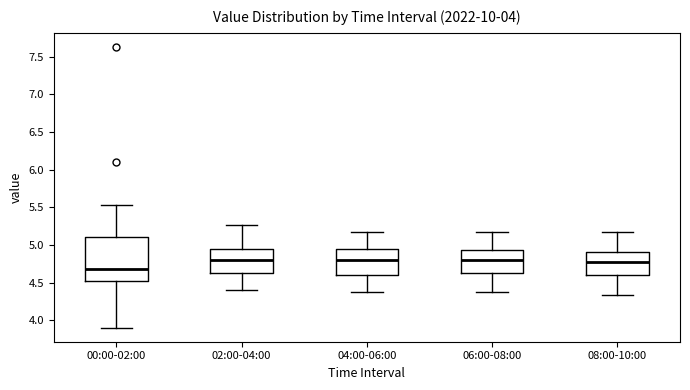

Reading left to right, read every box against the y-axis: the position of its median line, the range the box covers, and the ends of its whiskers. The values are not printed on the chart, so give them approximately, as read against the axis.

00:00-02:00: median 4.70, box 4.50 to 5.10, whiskers 3.90 to 5.55
02:00-04:00: median 4.80, box 4.60 to 4.95, whiskers 4.40 to 5.25
04:00-06:00: median 4.80, box 4.60 to 4.95, whiskers 4.35 to 5.15
06:00-08:00: median 4.80, box 4.60 to 4.95, whiskers 4.35 to 5.15
08:00-10:00: median 4.75, box 4.60 to 4.90, whiskers 4.35 to 5.15